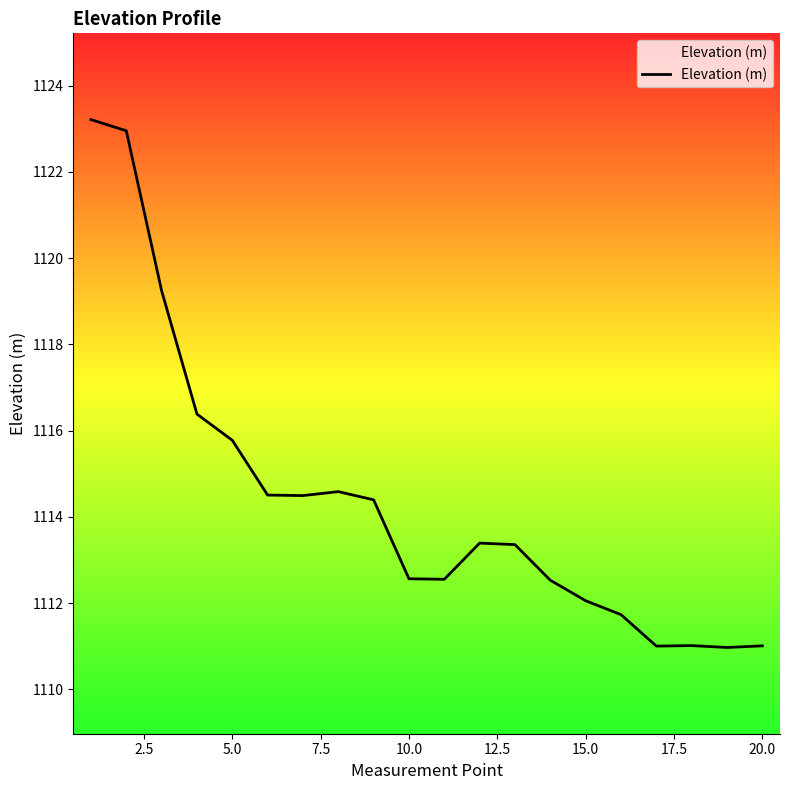

What is the average value?

1114.4